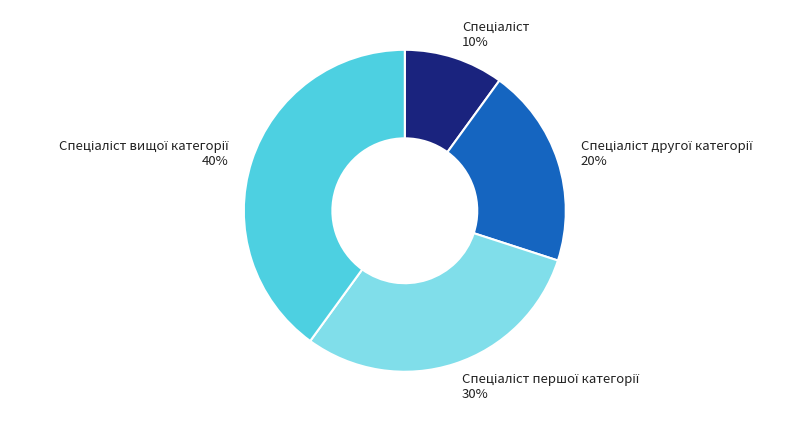

To the nearest percent, what is the difference between the largest and smallest slice percentages?

30%